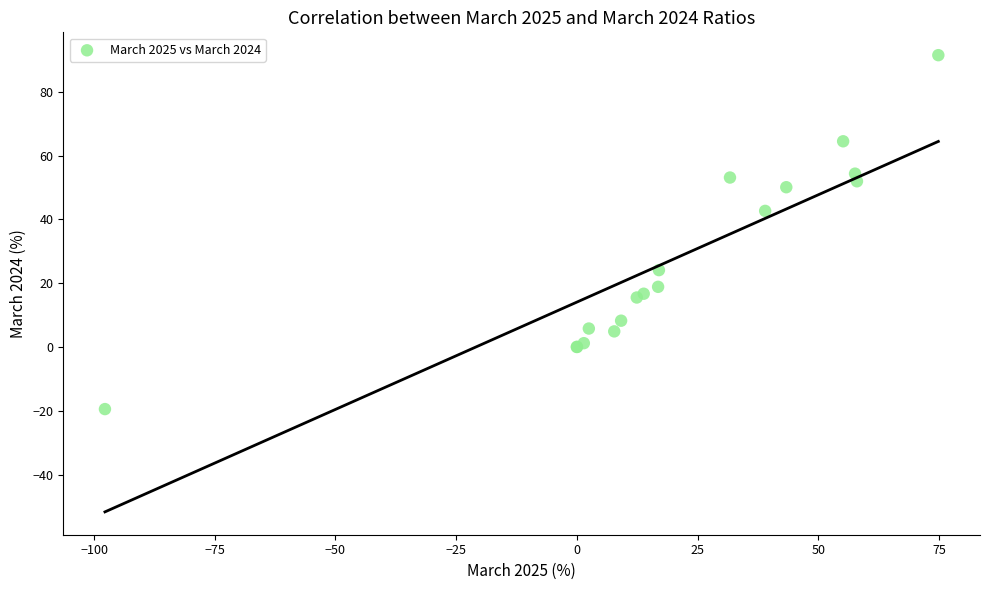

What Y value in the scatter plot is closest to 35?

42.7